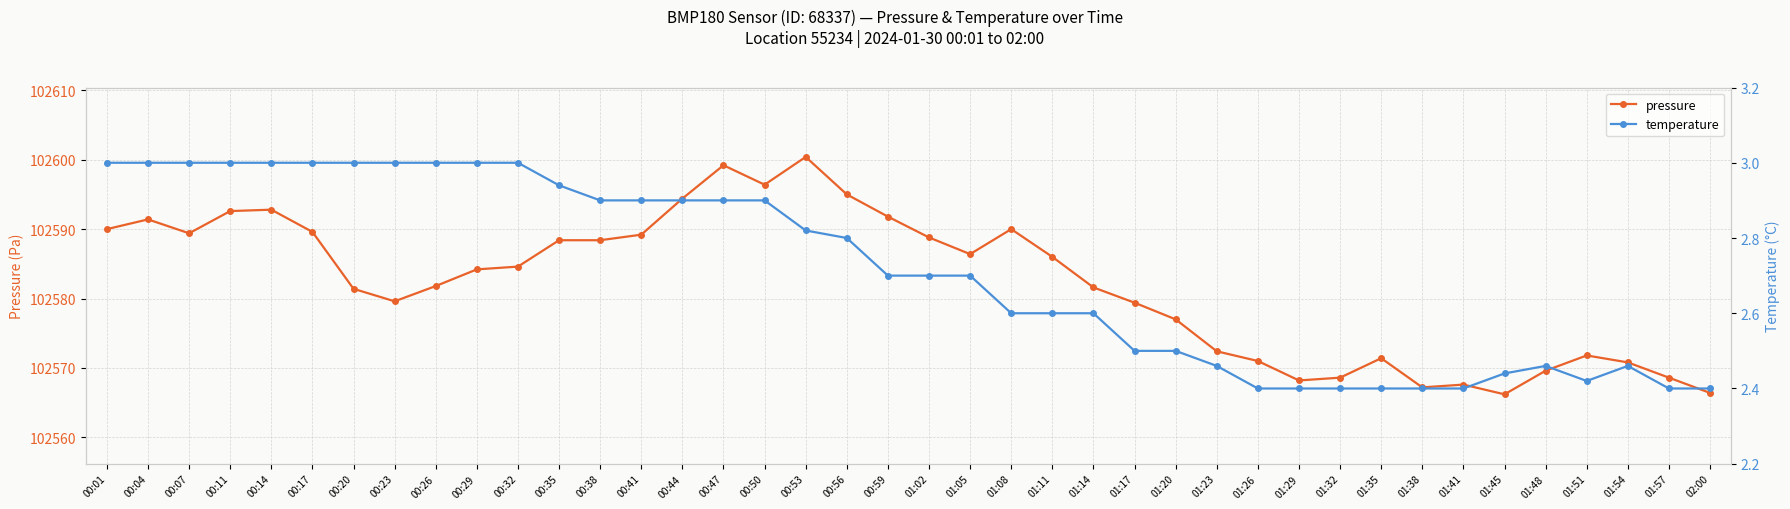

The value of temperature at 01:41 is 2.4. True or false?

True